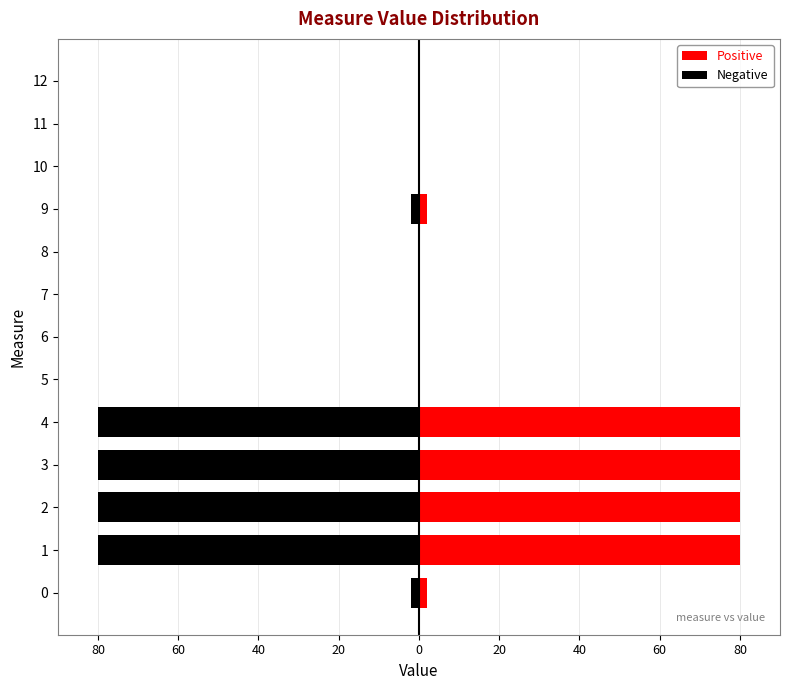

Reading left to right, list all the values displayed in this chart.

Positive: 1.9	80.0	80.0	80.0	80.0	0.0	0.0	0.0	0.0	1.9	0.2	0.0	0.0
Negative: -1.9	-80.0	-80.0	-80.0	-80.0	0.0	0.0	0.0	0.0	-1.9	-0.2	0.0	0.0